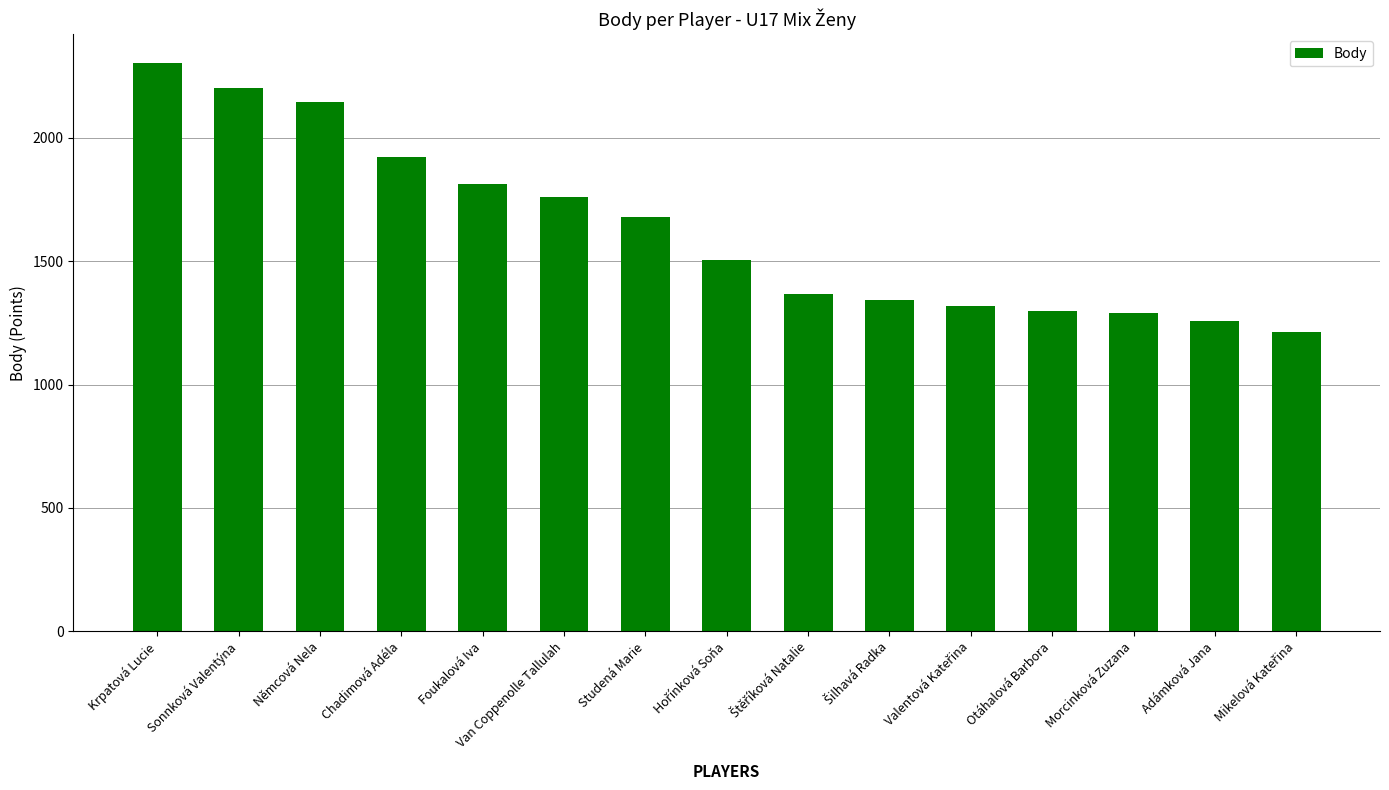

What is the average value?

1627